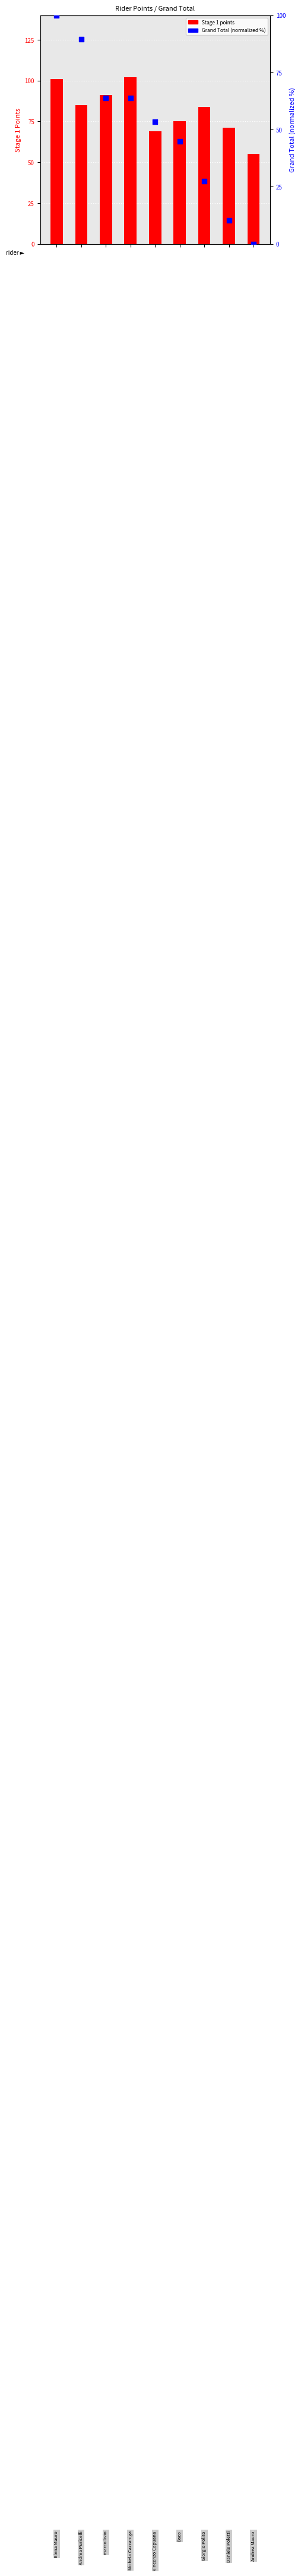

Which series reaches the maximum Y coordinate?

Stage 1 points